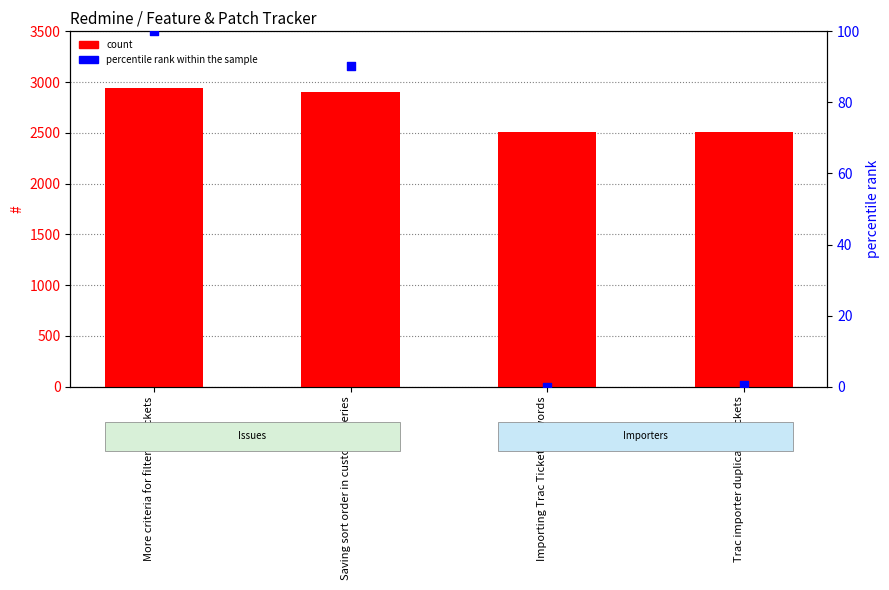

Which series contains the highest Y value?

#